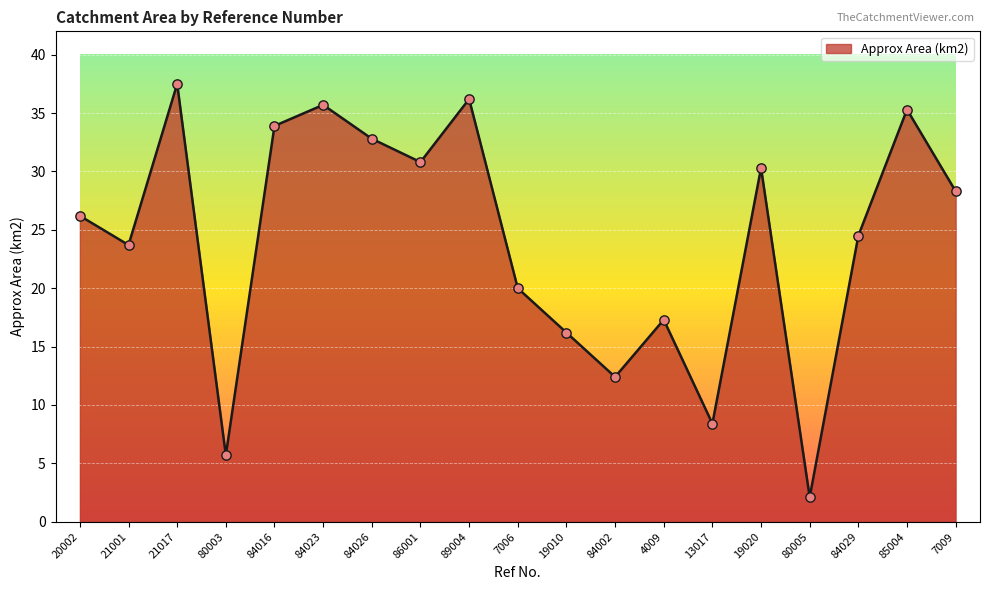

What is the ratio of the value at 20002 to the value at 84002?

2.1